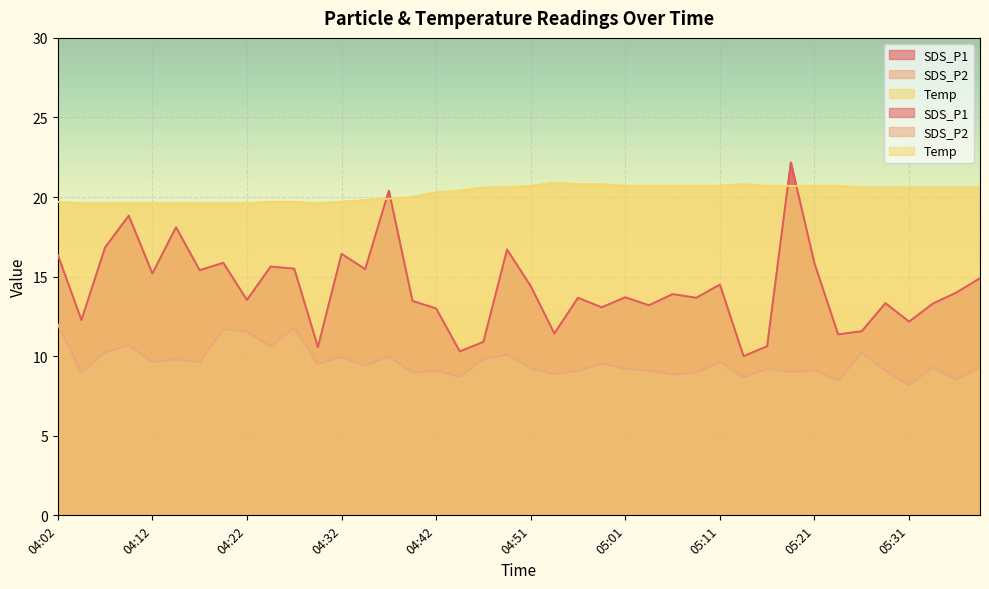

What are all the series names shown in the legend?

SDS_P1, SDS_P2, Temp